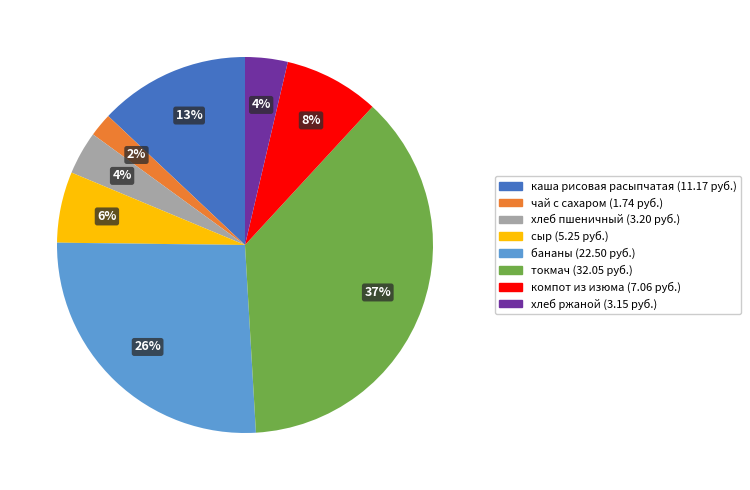

Which has a higher value, чай с сахаром or сыр?

сыр